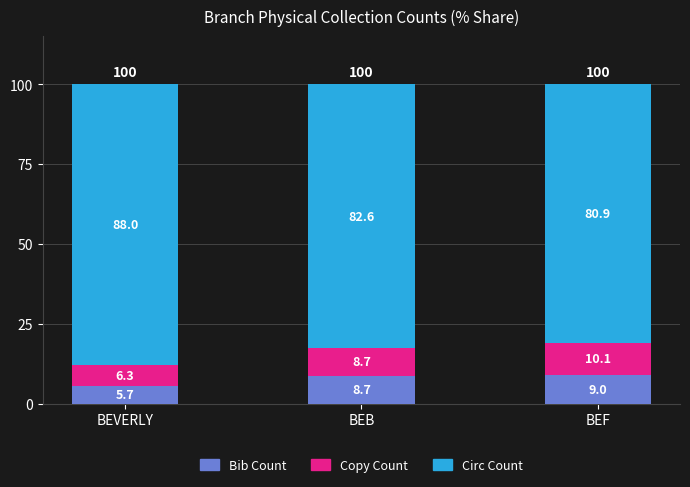

True or false: Bib Count has a value of 3.4 at BEB.

False